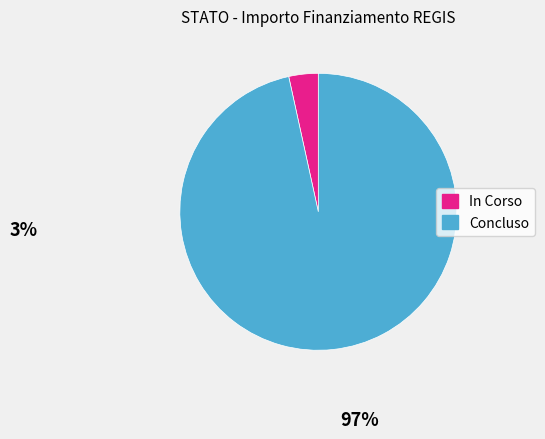

Between In Corso and Concluso, which is larger?

Concluso